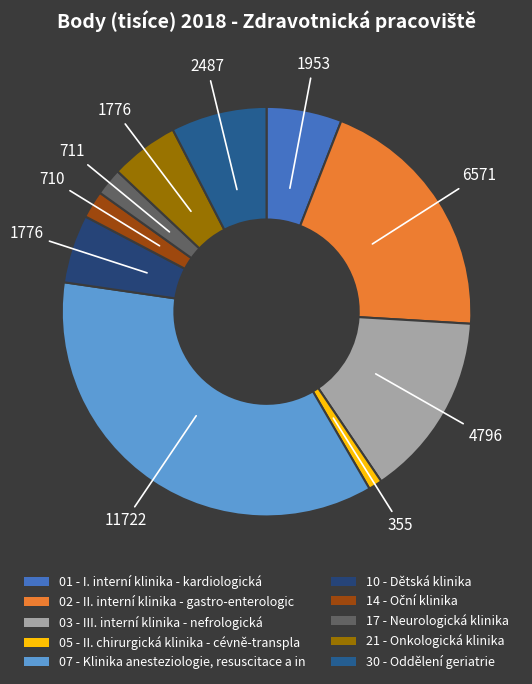

How many segments does this pie chart have?

10